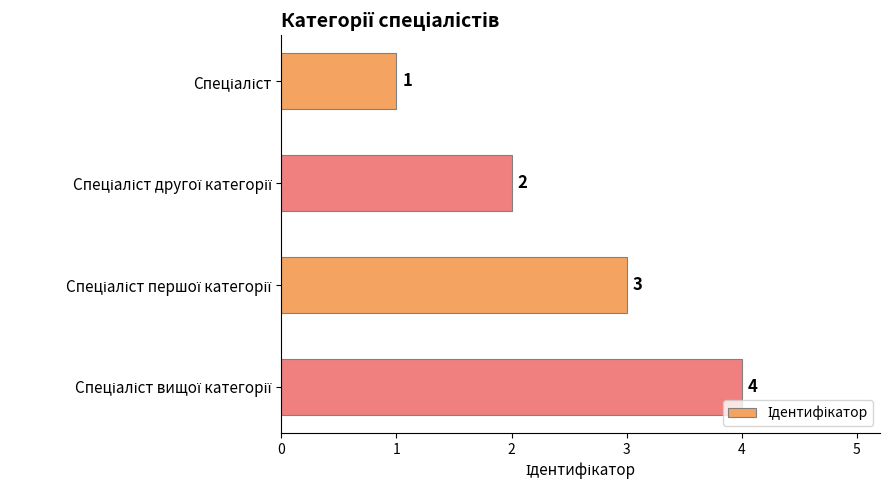

How many values are between 2 and 4?

3